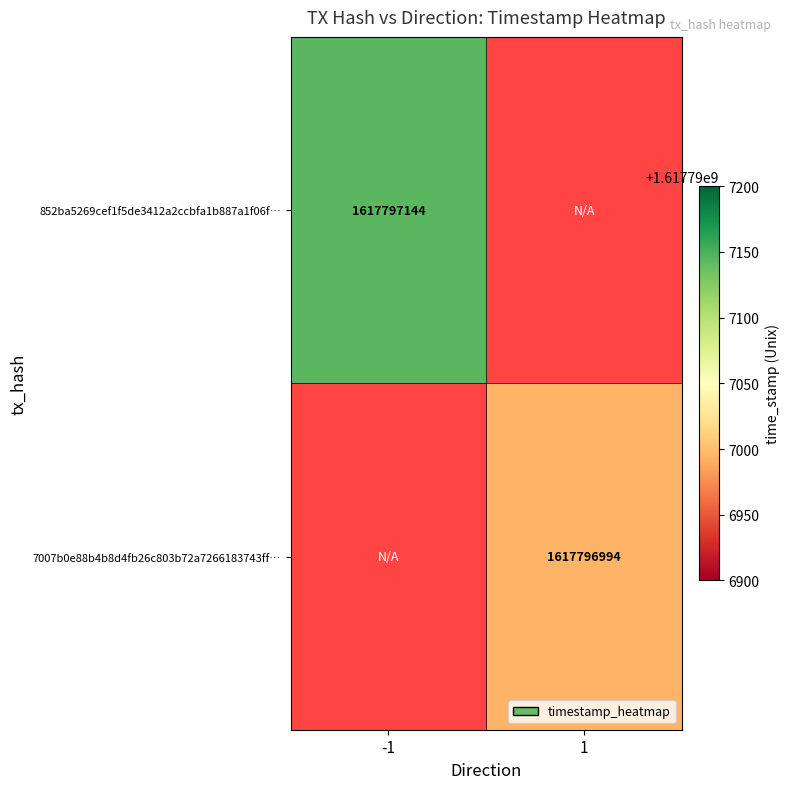

The 7007b0e88b4b8d4fb26c803b72a7266183743ff series shows 938583866 at 1. True or false?

False